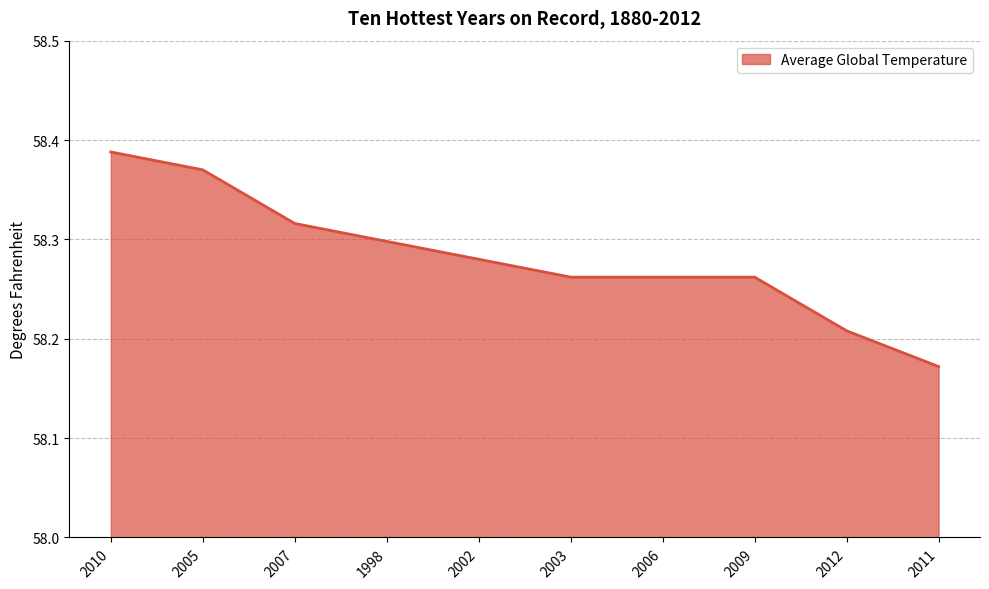

What is the ratio of the value at 2012 to the value at 2003?

1.0